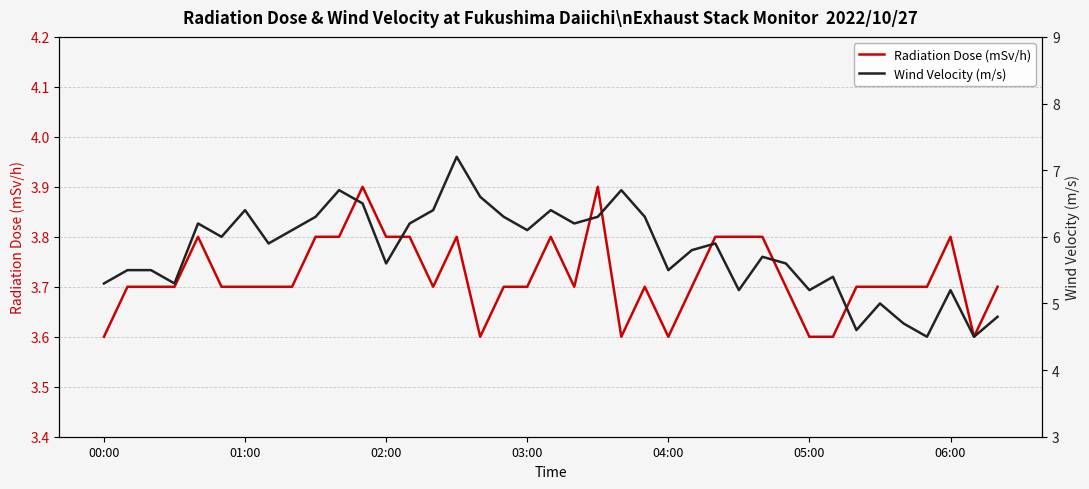

Read the Wind Velocity (m/s) value at 34.

4.7